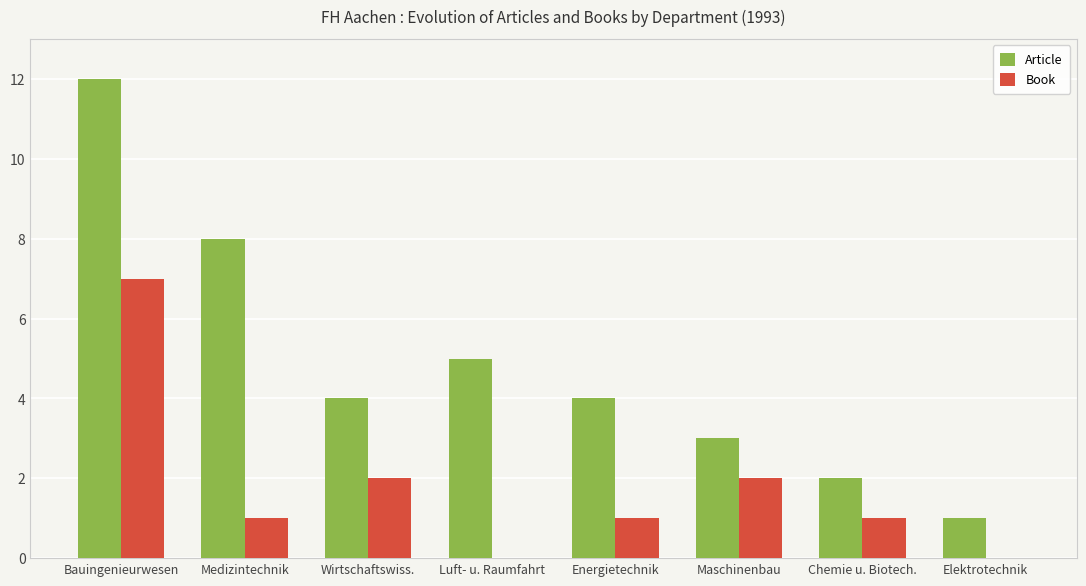

What is the sum of all Book values?

14